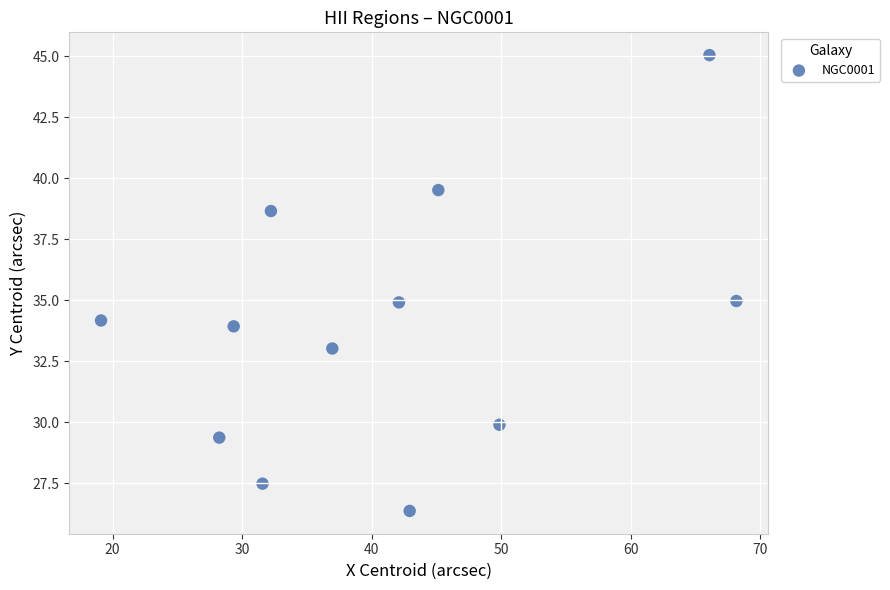

What is the range of Y values (max minus min)?

18.7